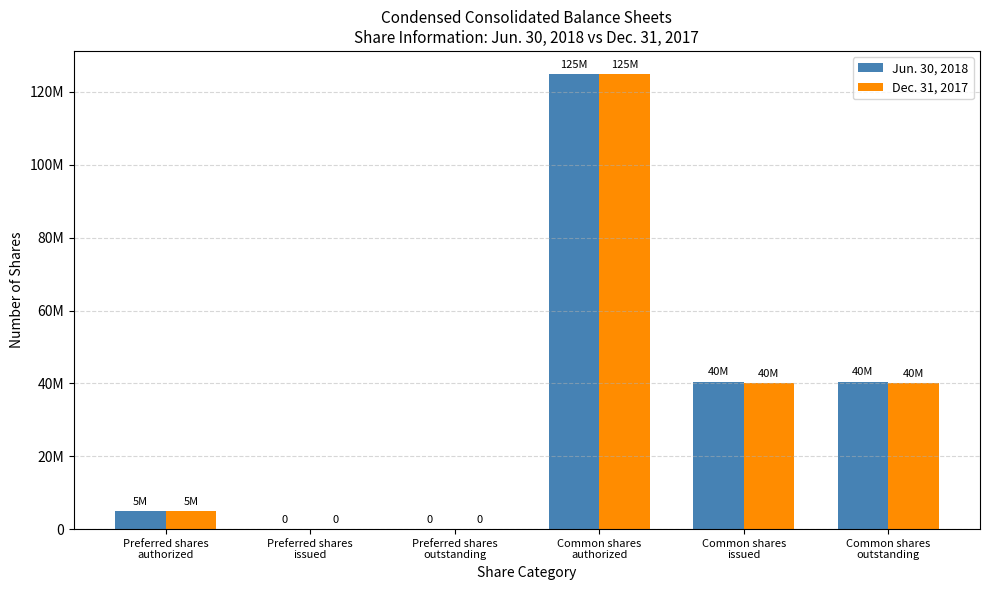

At how many categories does at least one series exceed 29614301?

3